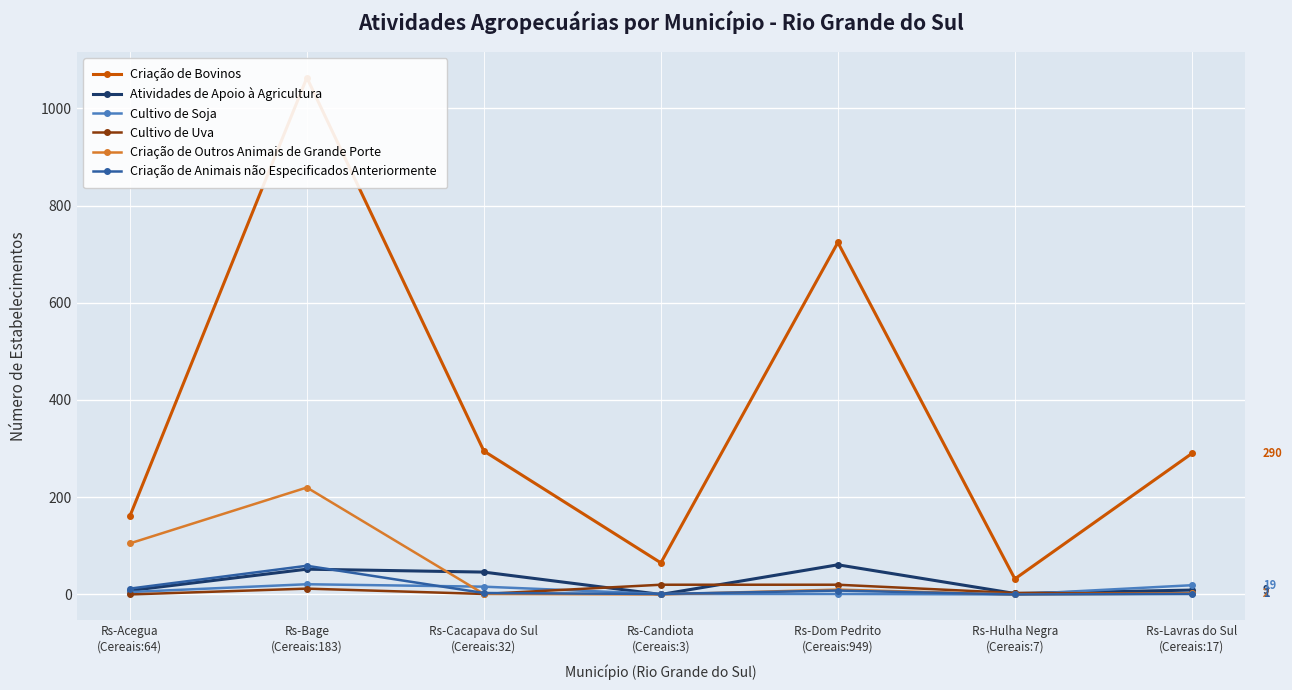

How many data points in Cultivo de Soja are less than 5?

3